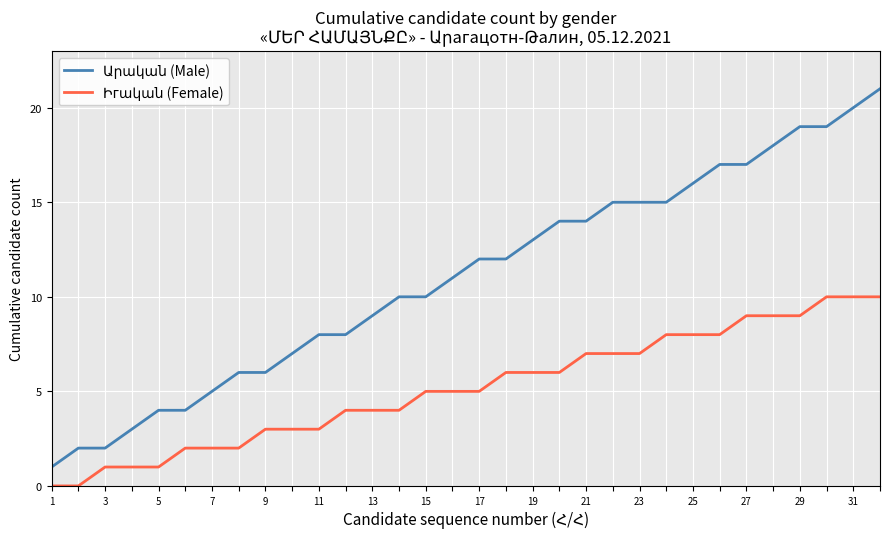

What is the greatest value displayed?

21